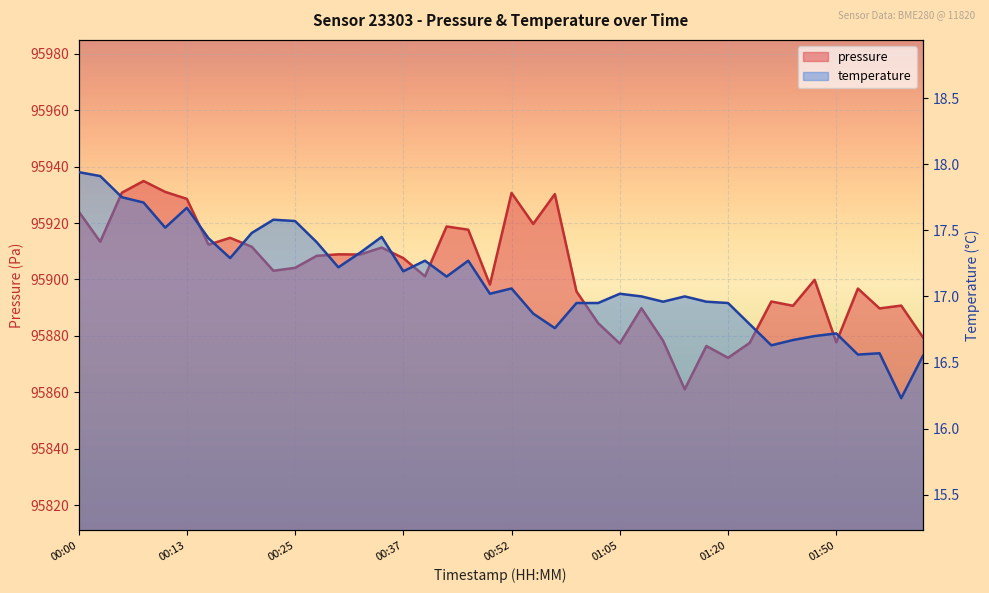

Rank the series by their maximum value, from highest to lowest.

pressure, temperature